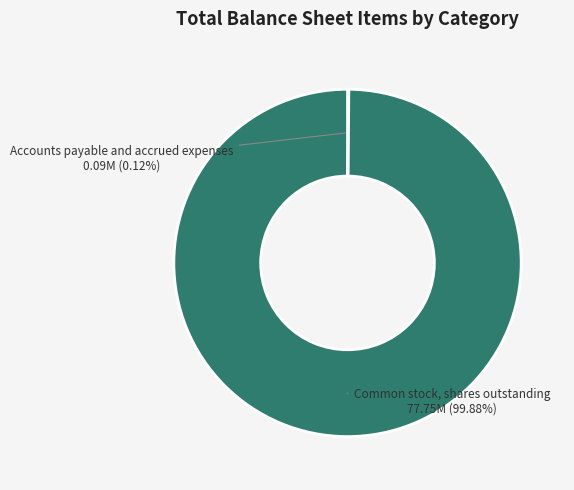

How many segments does this pie chart have?

2